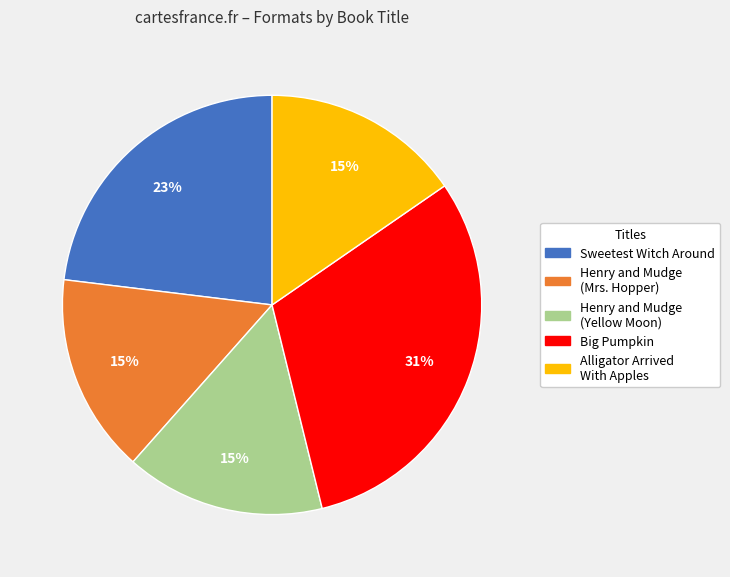

What is the ratio of the value at Alligator Arrived With Apples to the value at Big Pumpkin?

0.5